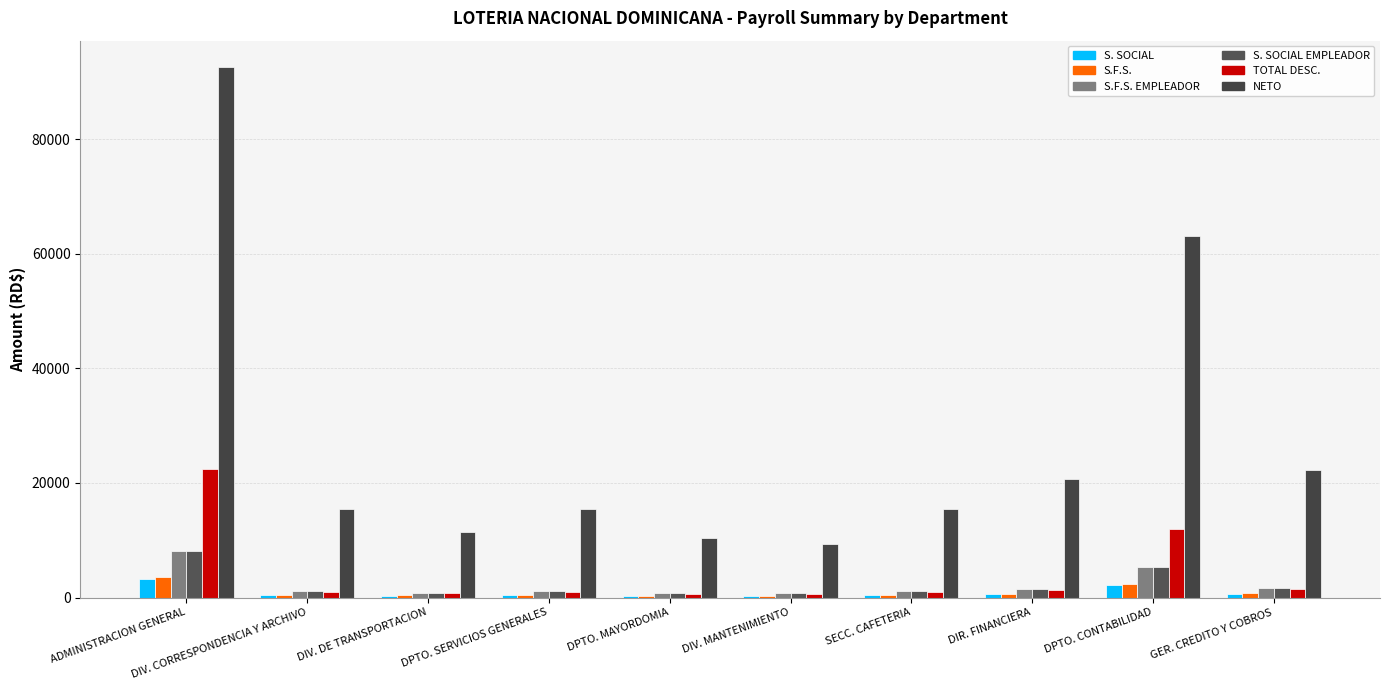

At which category is the sum across all series the highest?

ADMINISTRACION GENERAL